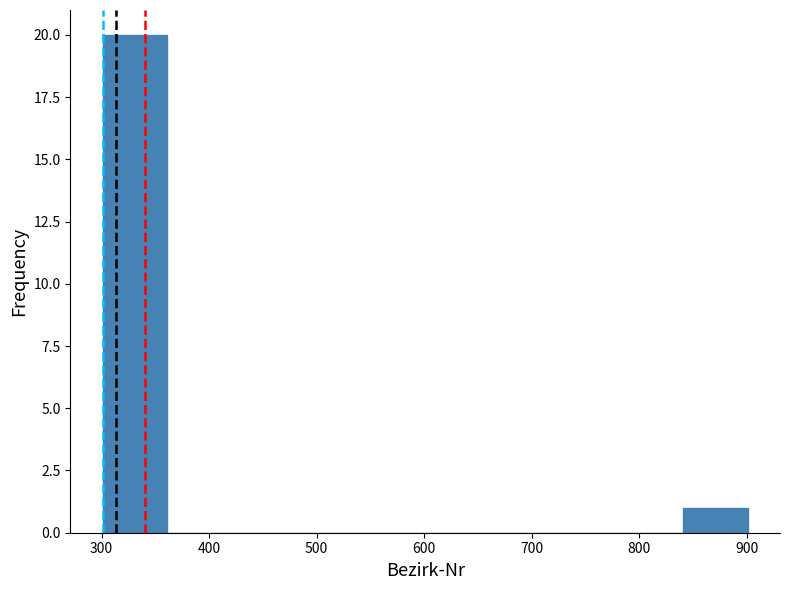

What is the height of the bar covering 301 to 361 on the x-axis? Neither the bar edges nor the heights are printed on the chart, so give them approximately, as read against the axes.

20